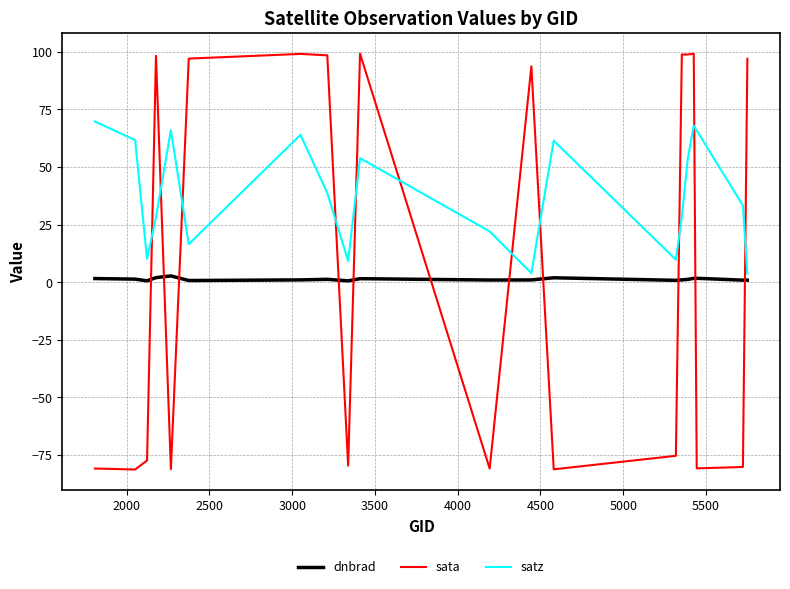

Which series has the widest spread of values?

sata